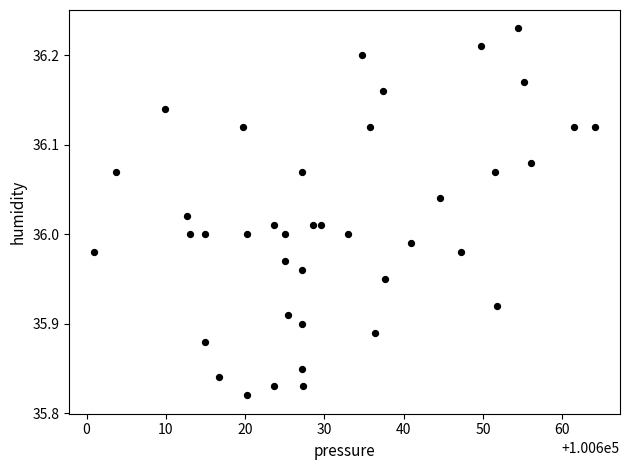

What is the range of Y values (max minus min)?

0.4